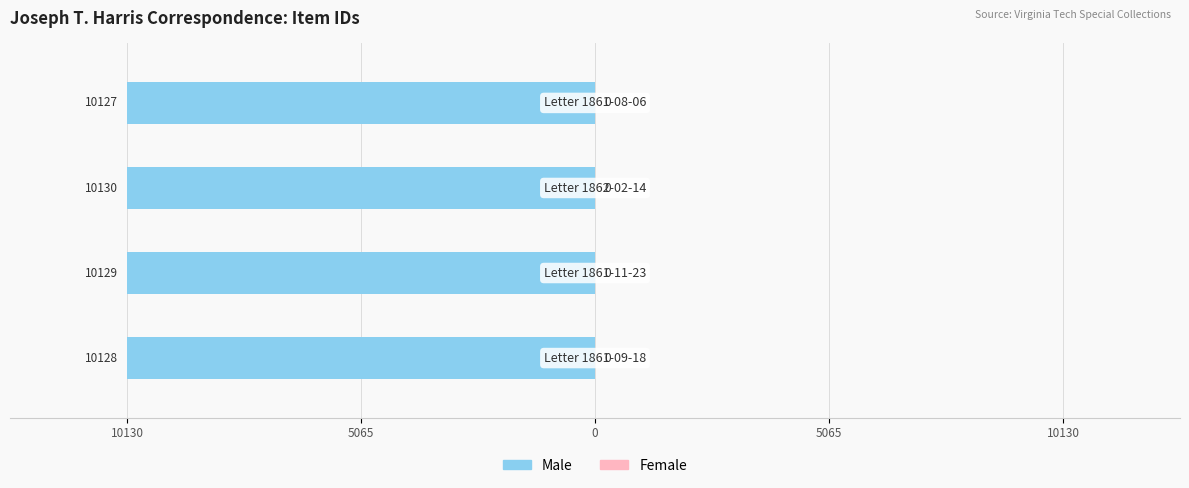

Which label corresponds to the largest value in the chart?

10130